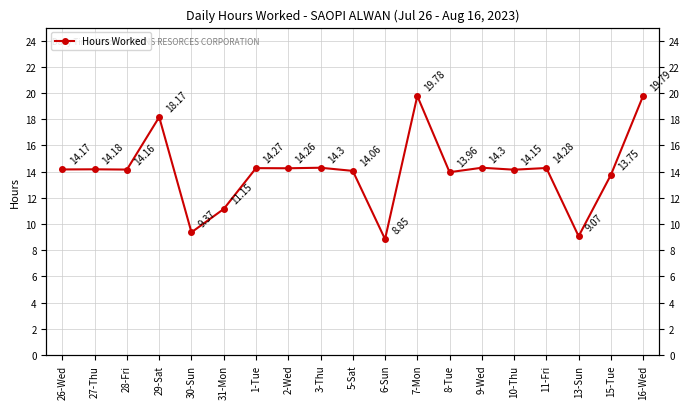

Reading right to left, transcribe all the data shown in this chart.

19.8	13.8	9.1	14.3	14.2	14.3	14.0	19.8	8.8	14.1	14.3	14.3	14.3	11.2	9.4	18.2	14.2	14.2	14.2